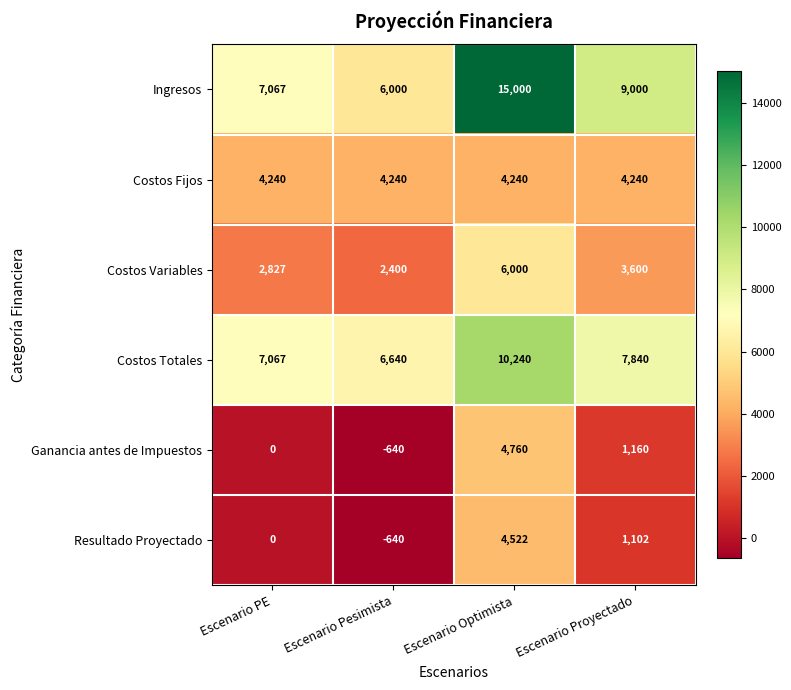

The Costos Variables series shows 2400 at Escenario Pesimista. True or false?

True